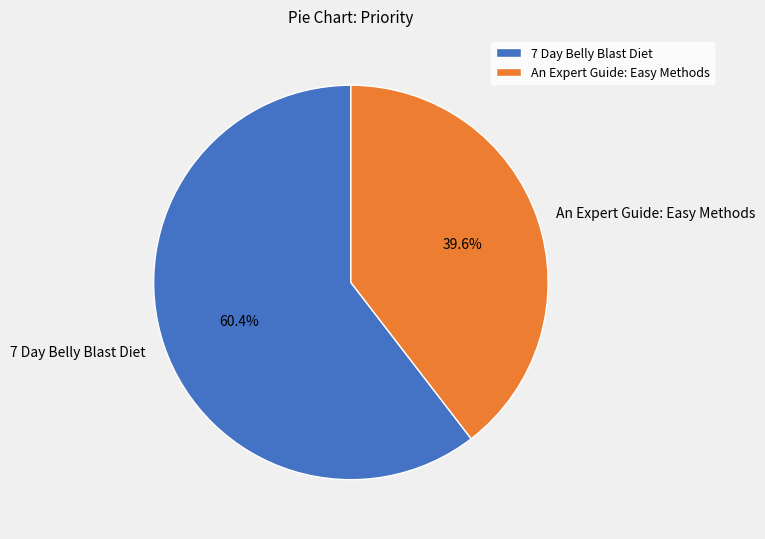

Do An Expert Guide: Easy Methods and 7 Day Belly Blast Diet together represent more than half of the pie?

Yes